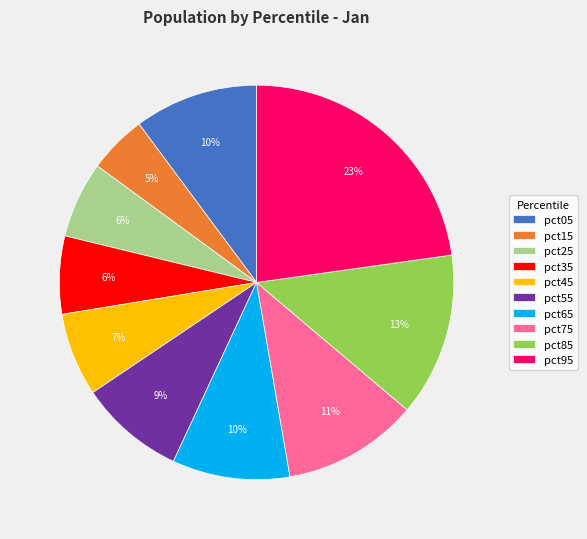

Between pct85 and pct95, which is larger?

pct95